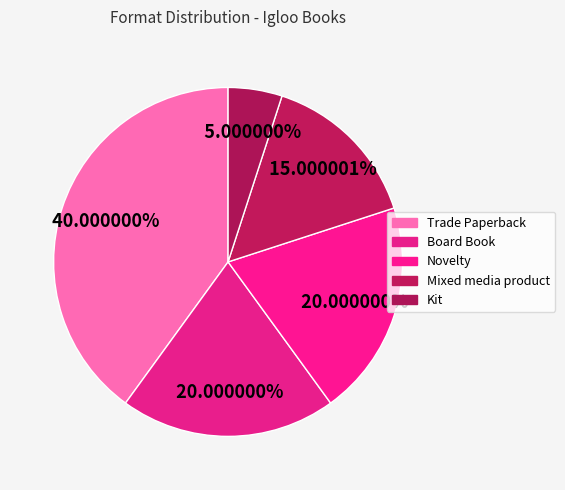

Count the number of slices in the pie.

5